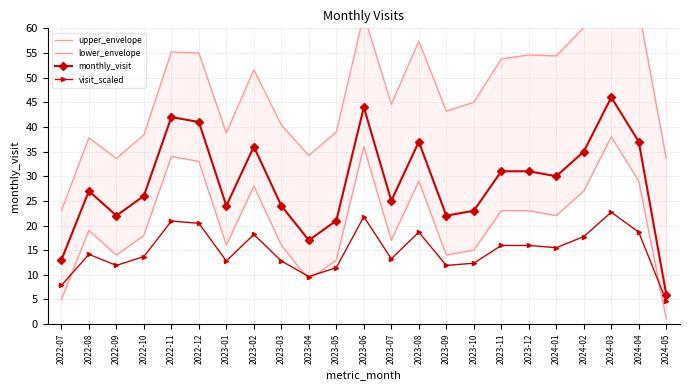

Between 2024-05 and 2022-10, which is larger?

2022-10